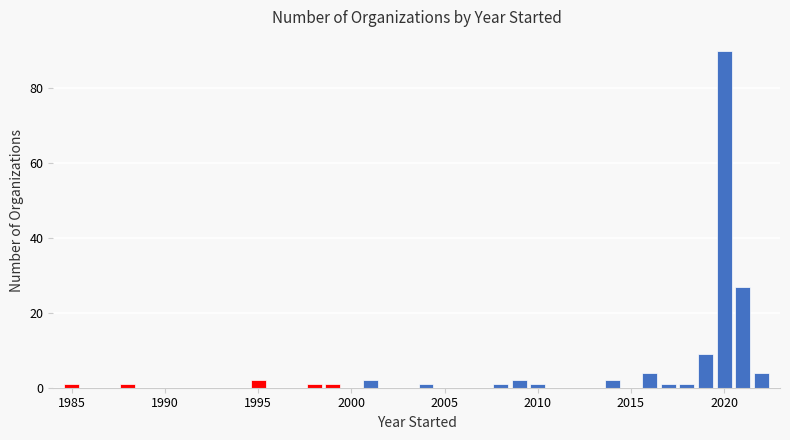

Around what value on the x-axis is the tallest bar? Give the approximate position of its centre, as read against the axis.

2020.0